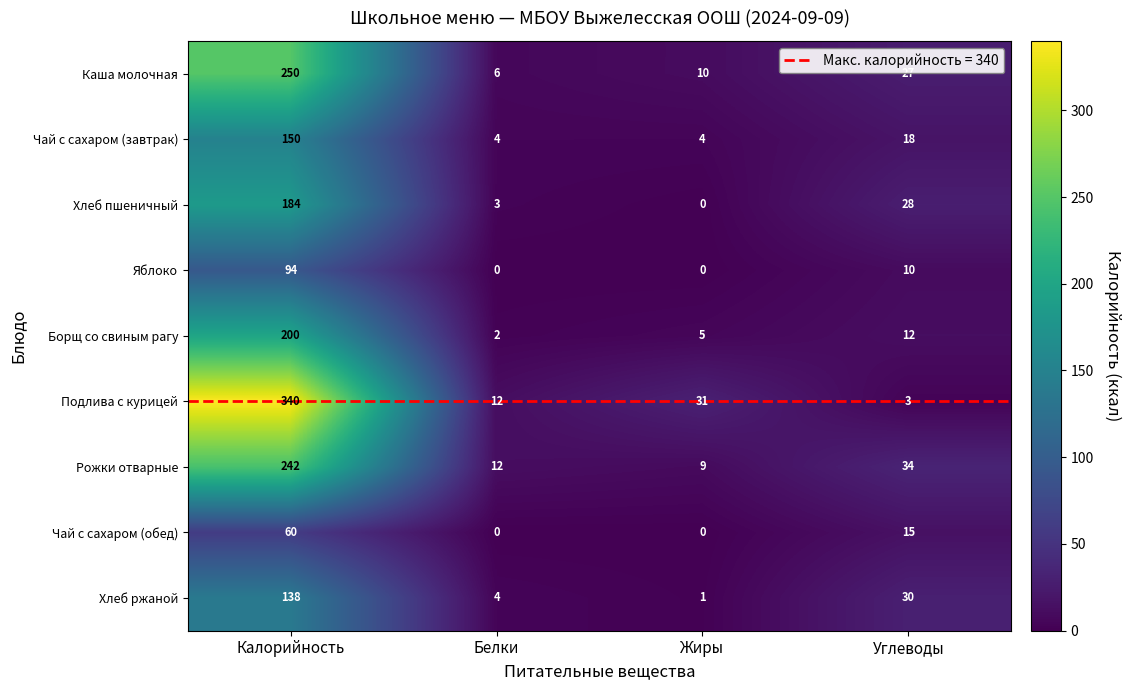

Count the Чай с сахаром (обед) values in the range 0 to 60.

4